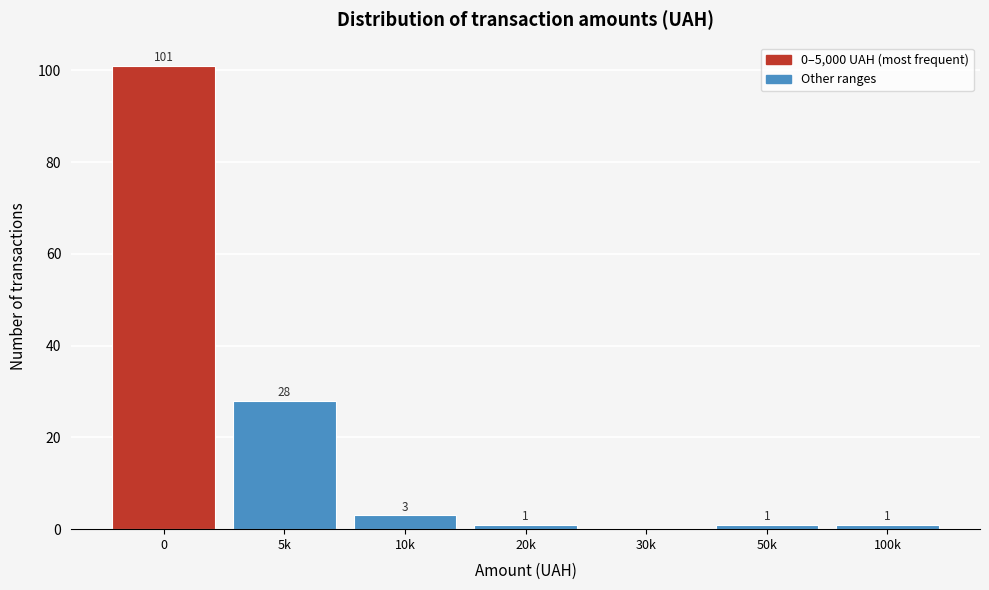

Reading right to left, list all the values displayed in this chart.

100k=1	50k=1	30k=0	20k=1	10k=3	5k=28	0=101